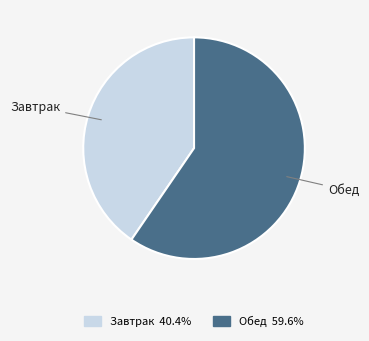

Rank the categories by value from highest to lowest.

Обед, Завтрак